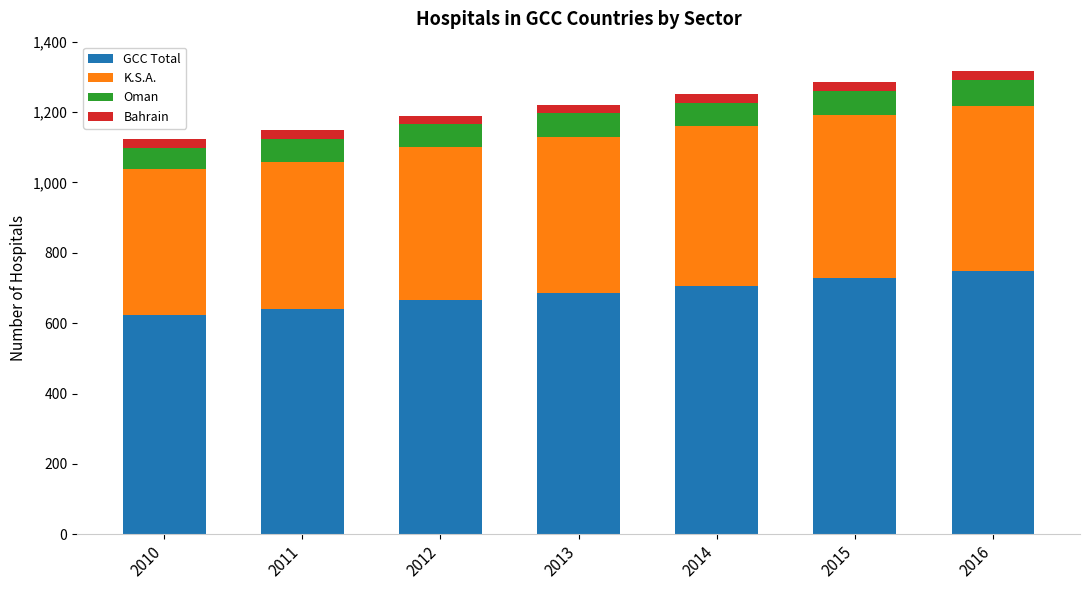

Is it true that GCC Total equals 622 at 2010?

True